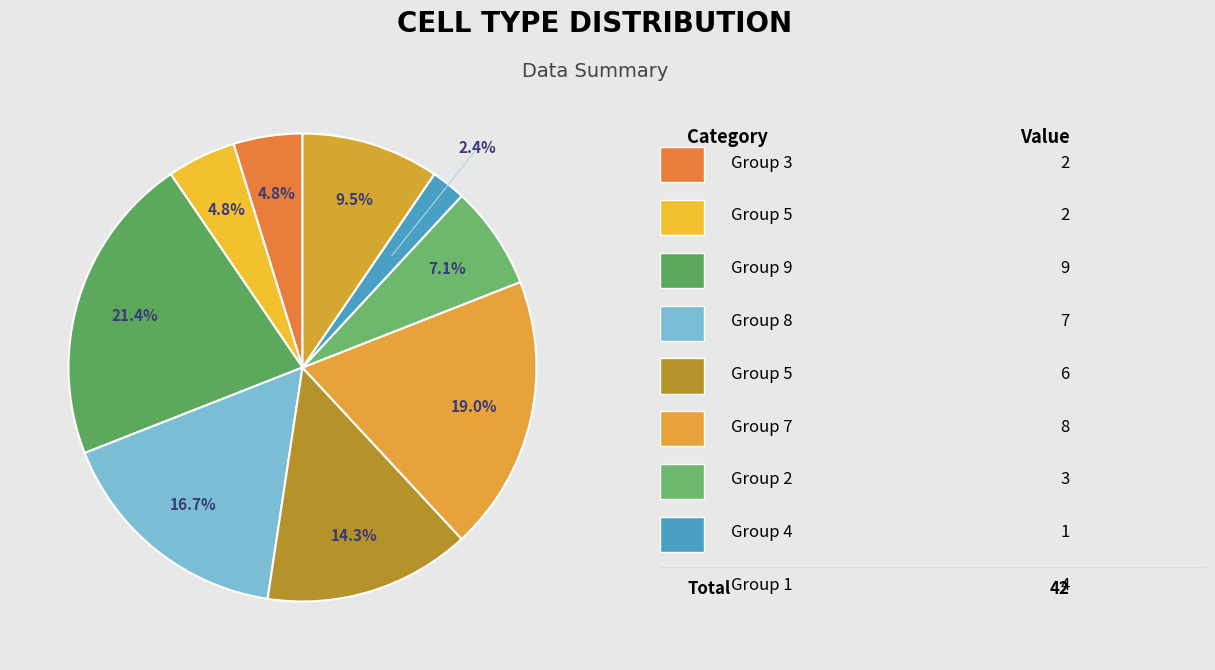

Rank the categories by value from lowest to highest.

4, 3, 5, 2, 1, 5, 8, 7, 9